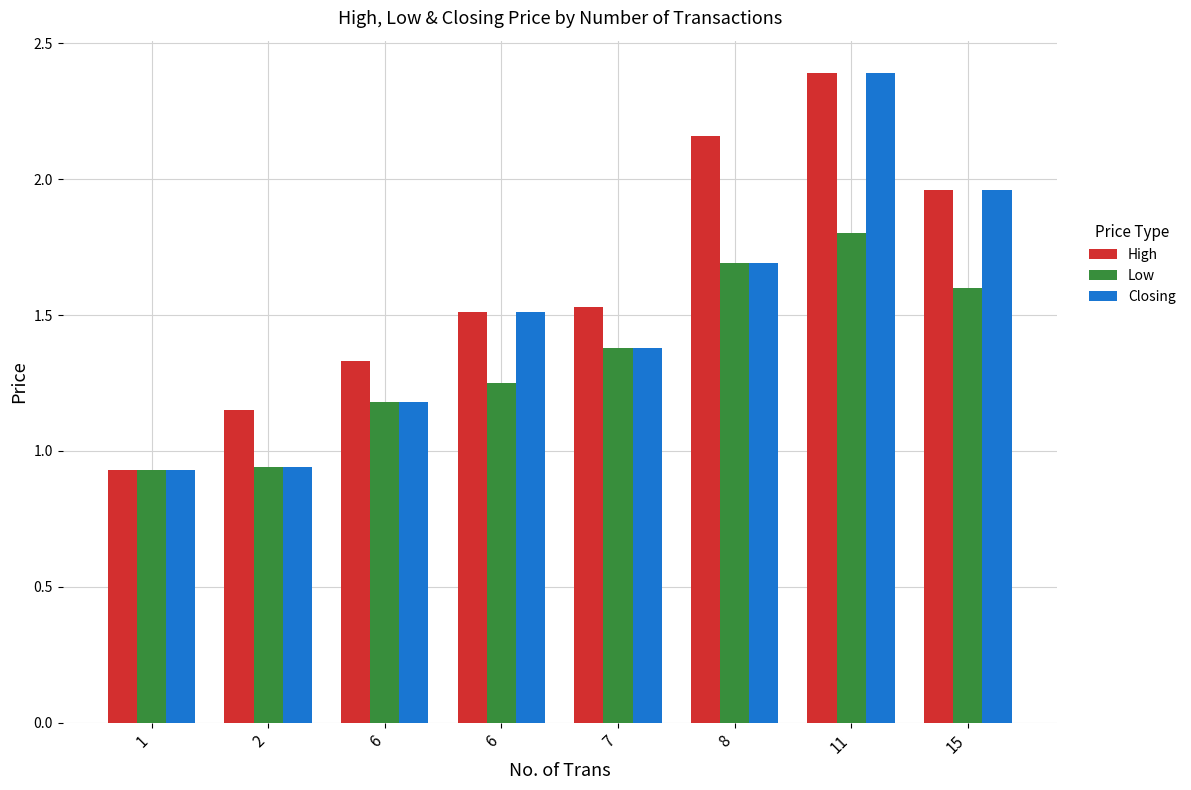

Between 6 and 6, which series saw the biggest shift?

Closing